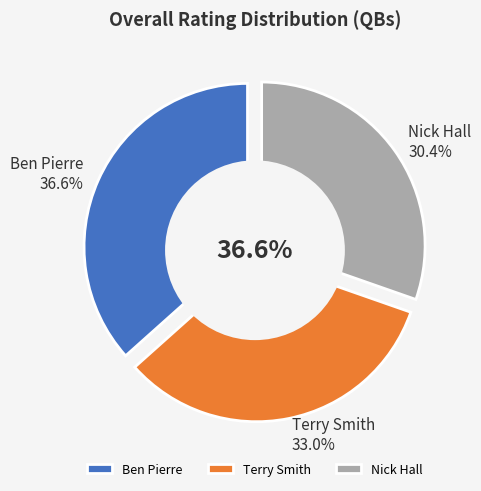

What is the largest slice in the pie chart?

Ben Pierre